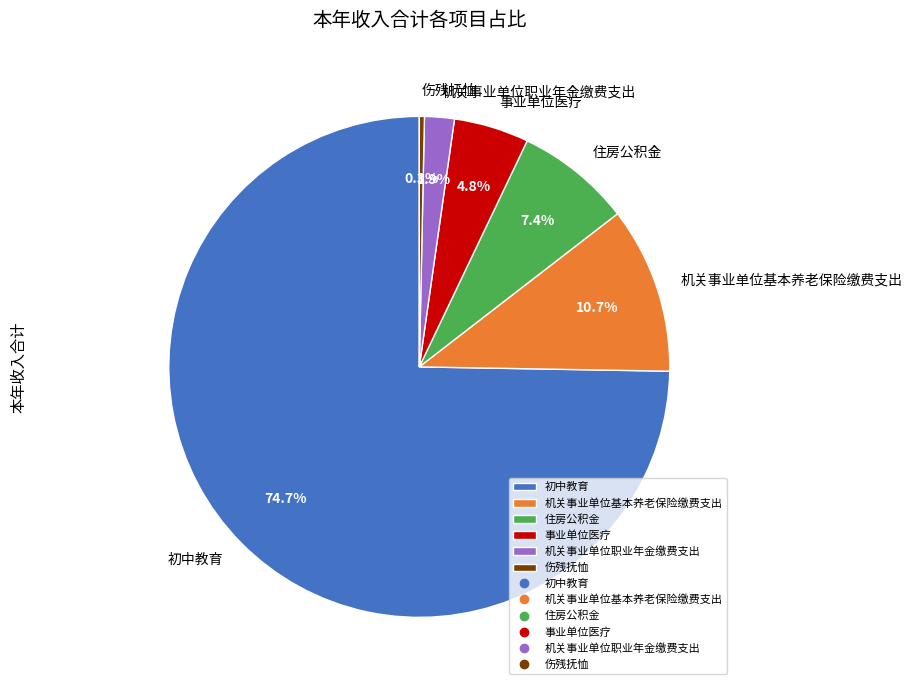

How many segments does this pie chart have?

6